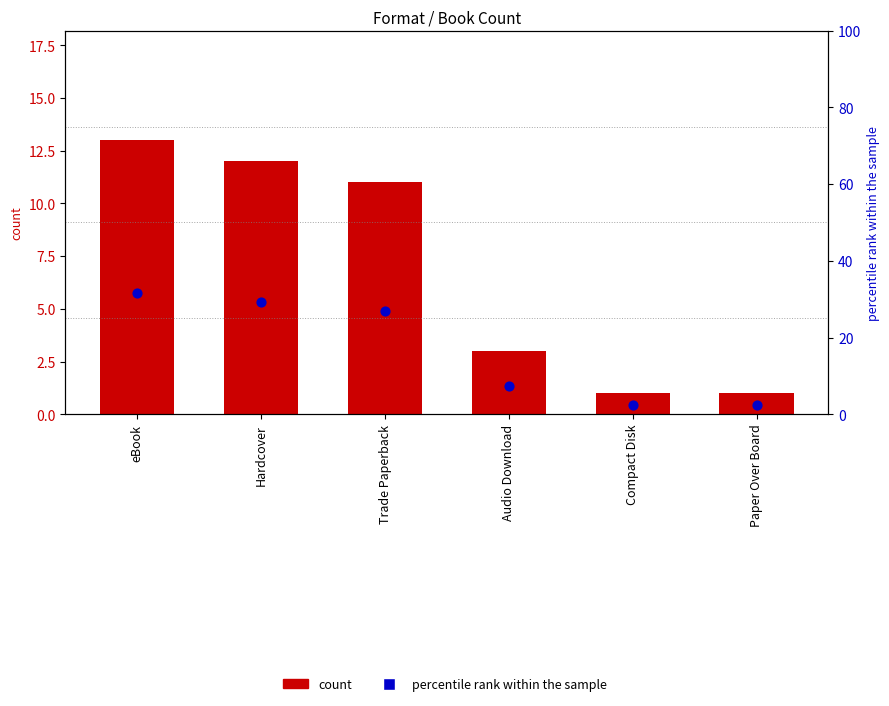

Which series has the largest total across all categories?

percentile rank within the sample